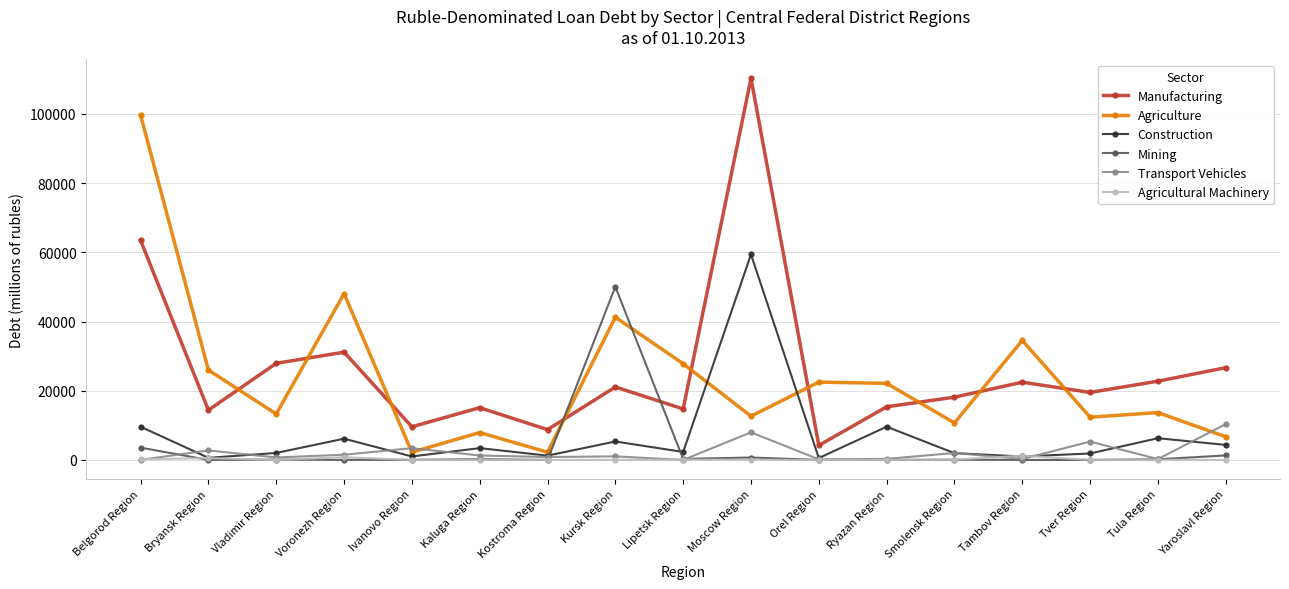

Rank the series by their maximum value, from highest to lowest.

Manufacturing, Agriculture, Construction, Mining, Transport Vehicles, Agricultural Machinery